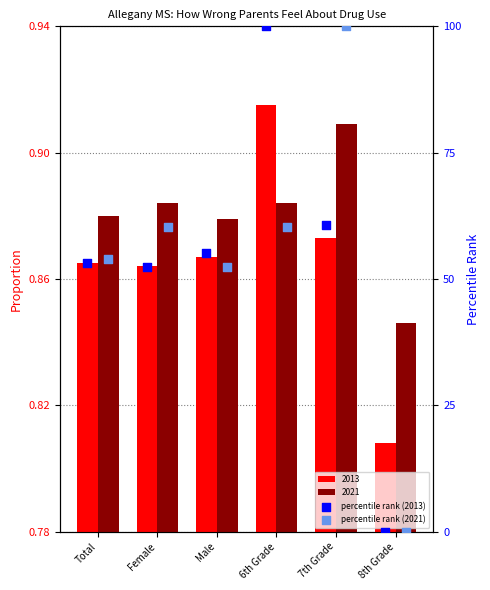

Which series has the widest spread of Y values?

percentile rank (2013)